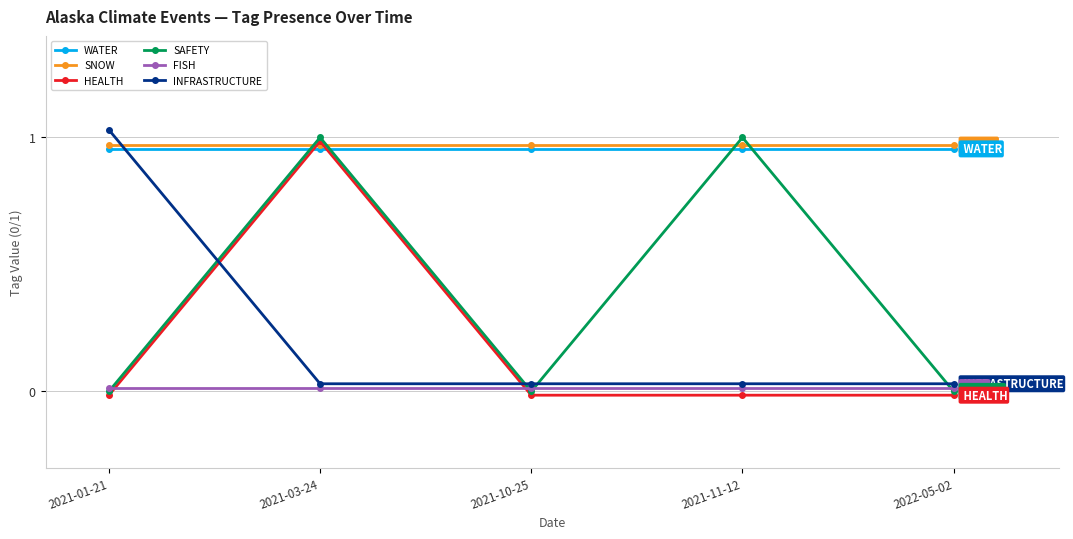

Where do INFRASTRUCTURE and WATER first cross each other?

2021-01-21 and 2021-03-24